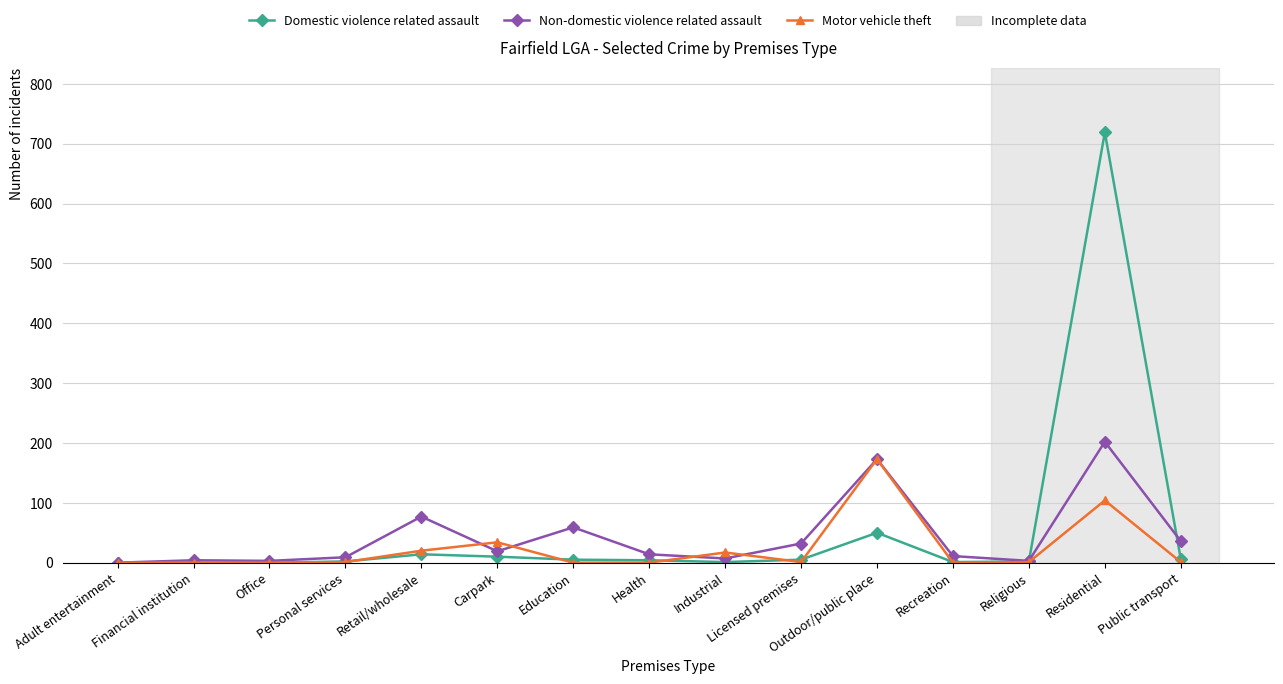

Which series has the widest spread of values?

Domestic violence related assault